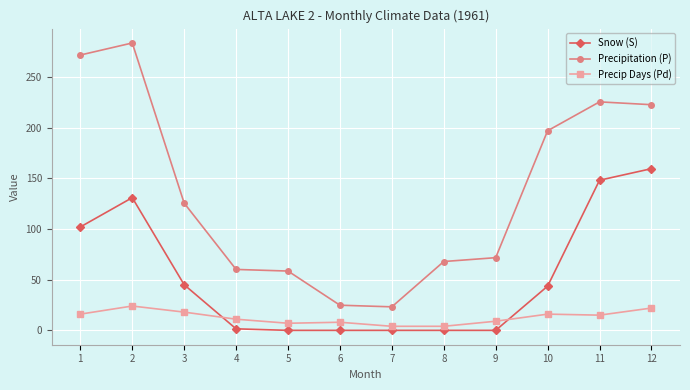

Read the Precip Days (Pd) value at 12.

22.0